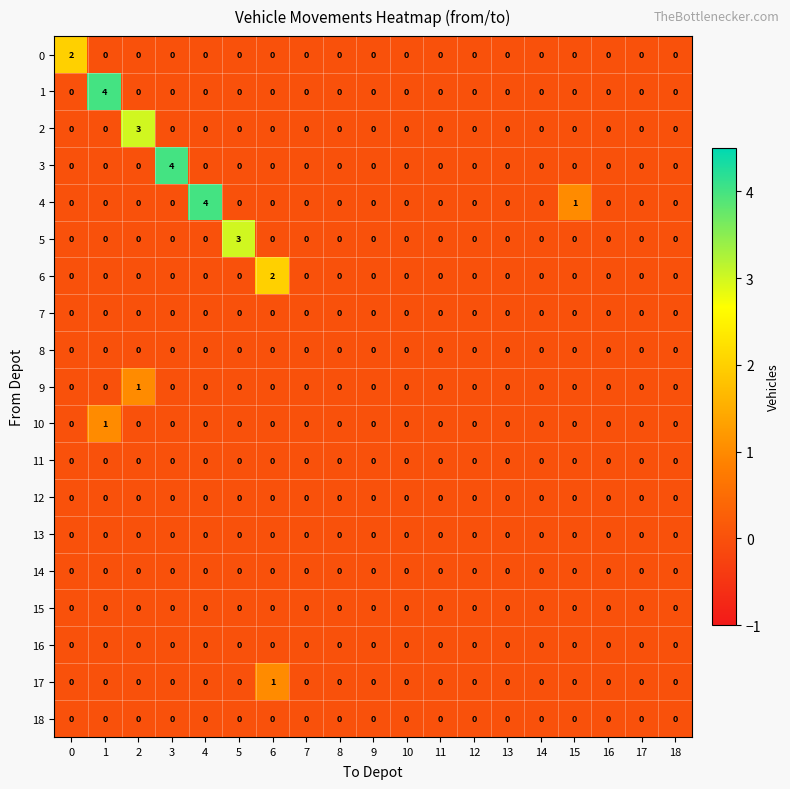

The value of 3 at 5 is 0. True or false?

True